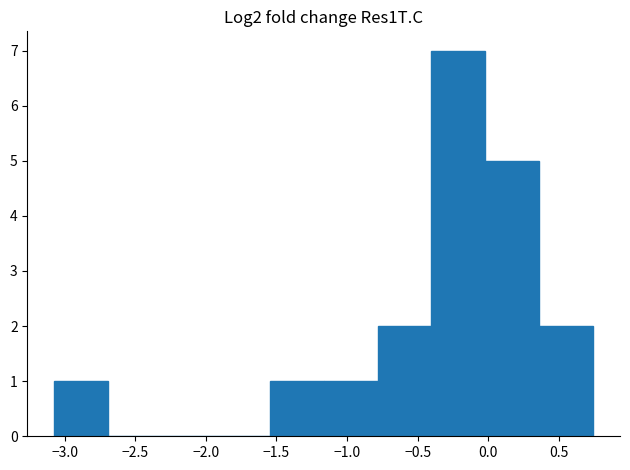

Which range on the x-axis has the tallest bar?

-0.40 to 0.00